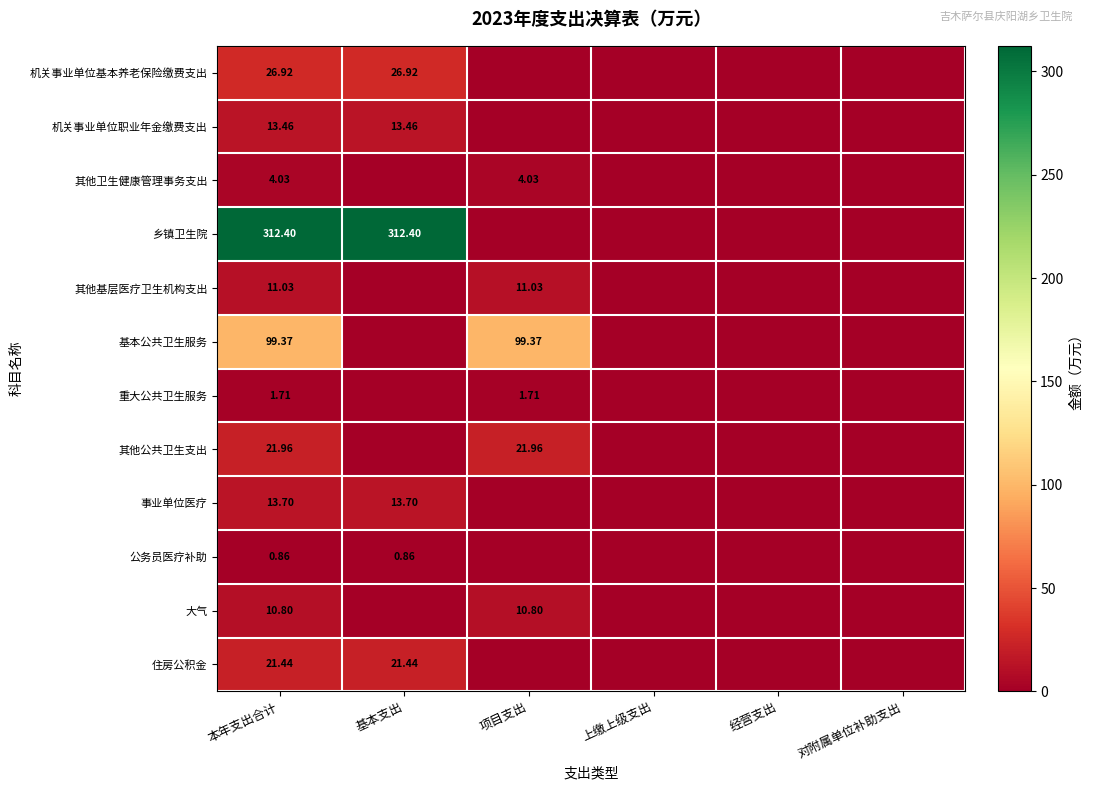

Rank the series at 上缴上级支出 from highest to lowest value.

机关事业单位基本养老保险缴费支出, 机关事业单位职业年金缴费支出, 其他卫生健康管理事务支出, 乡镇卫生院, 其他基层医疗卫生机构支出, 基本公共卫生服务, 重大公共卫生服务, 其他公共卫生支出, 事业单位医疗, 公务员医疗补助, 大气, 住房公积金